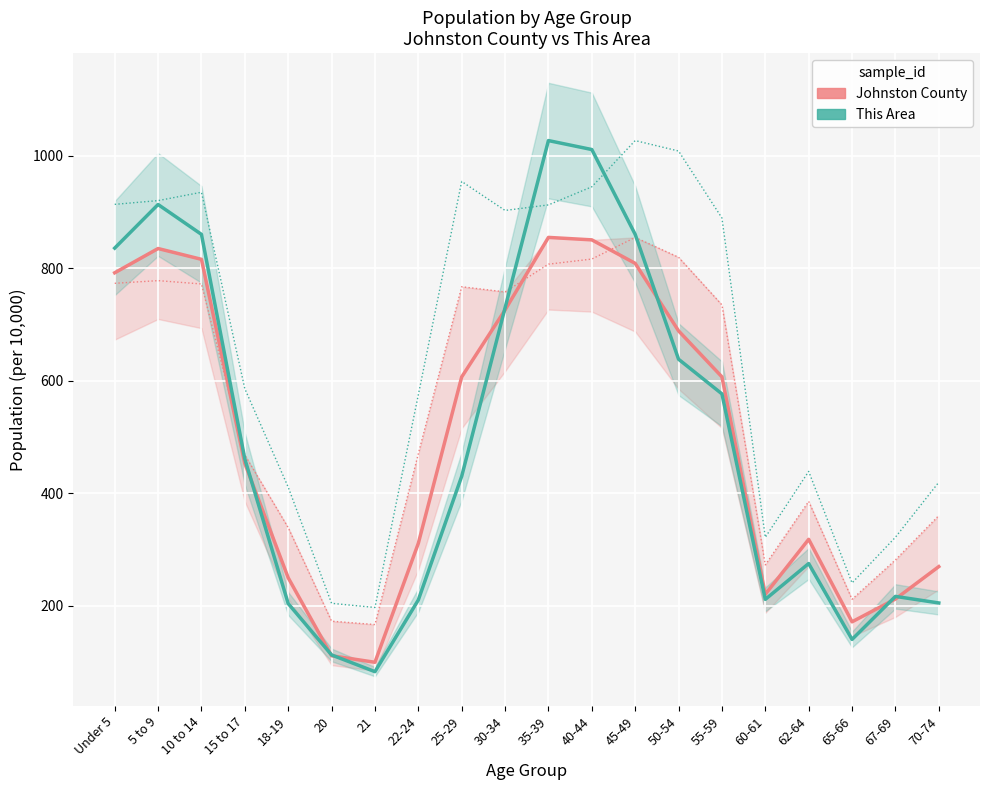

What is the total value across all series at 35-39?

3601.3